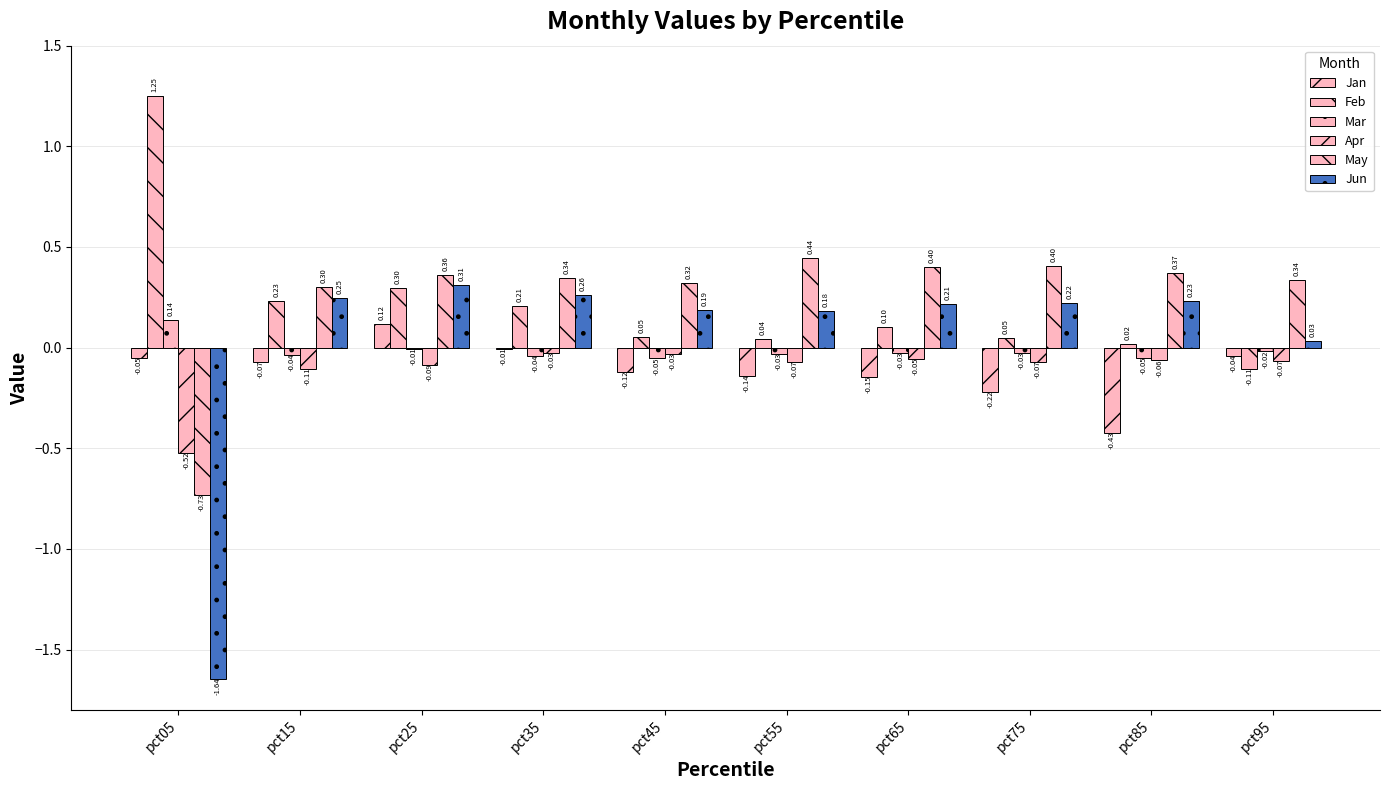

Reading right to left, transcribe all the data shown in this chart.

Jan: -0.0	-0.4	-0.2	-0.1	-0.1	-0.1	-0.0	0.1	-0.1	-0.1
Feb: -0.1	0.0	0.0	0.1	0.0	0.1	0.2	0.3	0.2	1.3
Mar: -0.0	-0.1	-0.0	-0.0	-0.0	-0.1	-0.0	-0.0	-0.0	0.1
Apr: -0.1	-0.1	-0.1	-0.1	-0.1	-0.0	-0.0	-0.1	-0.1	-0.5
May: 0.3	0.4	0.4	0.4	0.4	0.3	0.3	0.4	0.3	-0.7
Jun: 0.0	0.2	0.2	0.2	0.2	0.2	0.3	0.3	0.2	-1.6